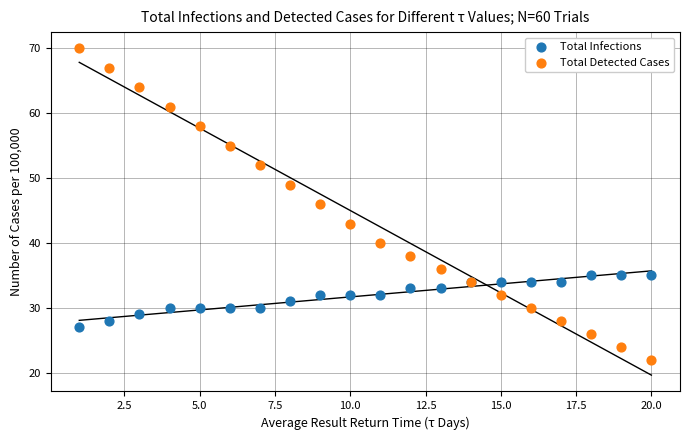

What are all the series names shown in the legend?

Total Infections, Total Detected Cases